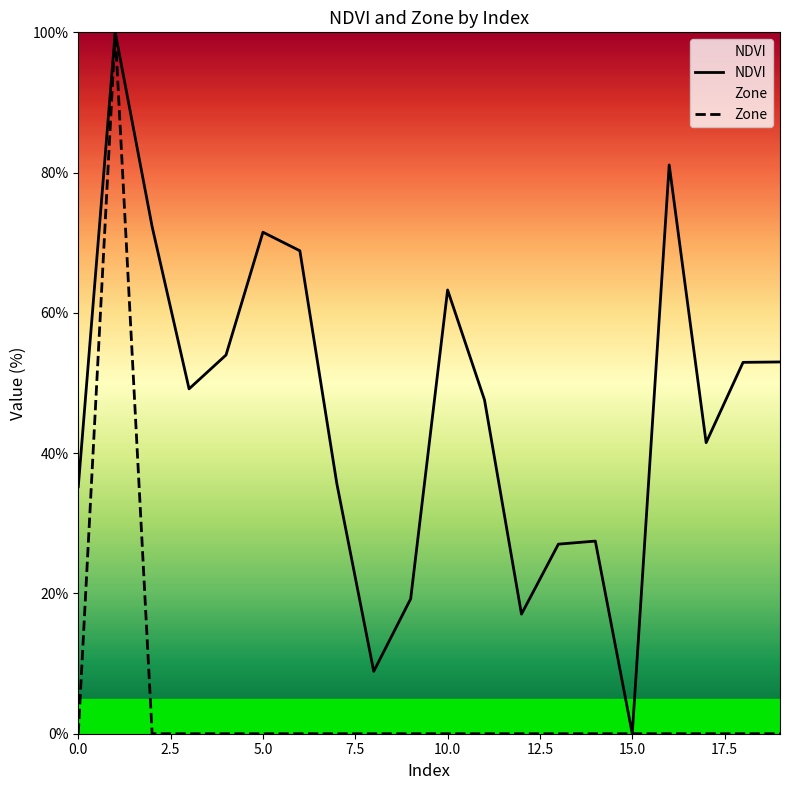

The value of NDVI at 16 is 139.5. True or false?

False